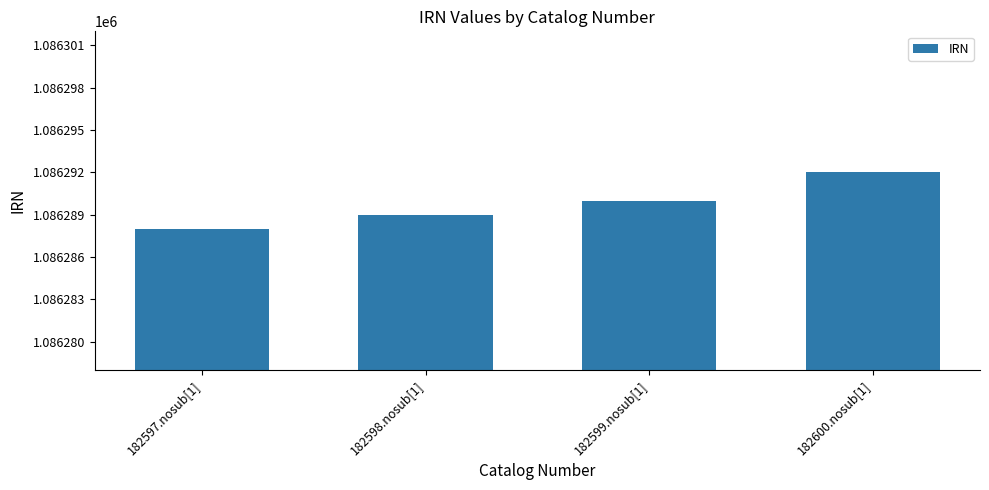

Rank the categories by value from highest to lowest.

182600.nosub[1], 182599.nosub[1], 182598.nosub[1], 182597.nosub[1]